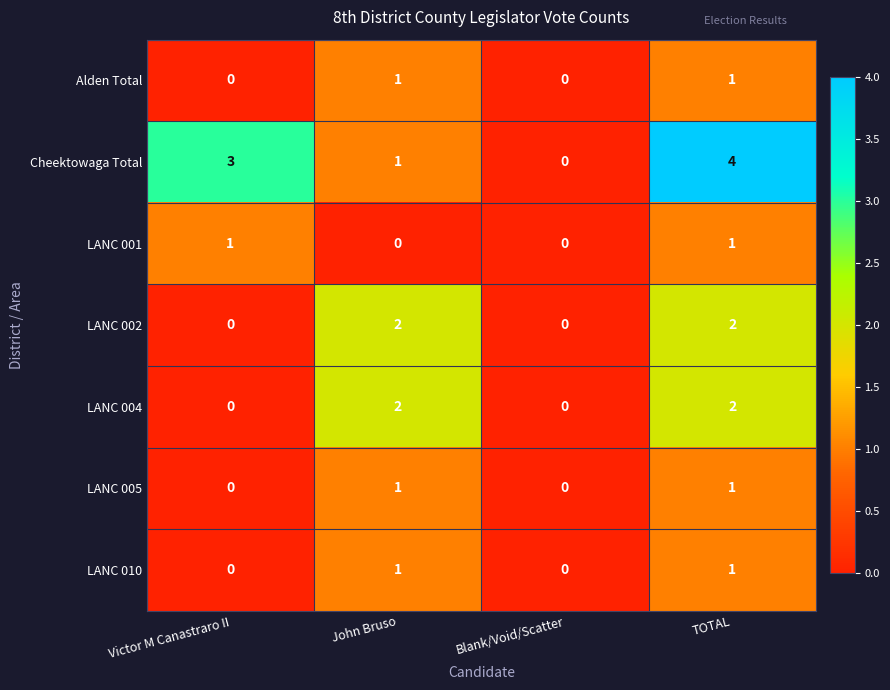

At which category is the sum across all series the highest?

TOTAL